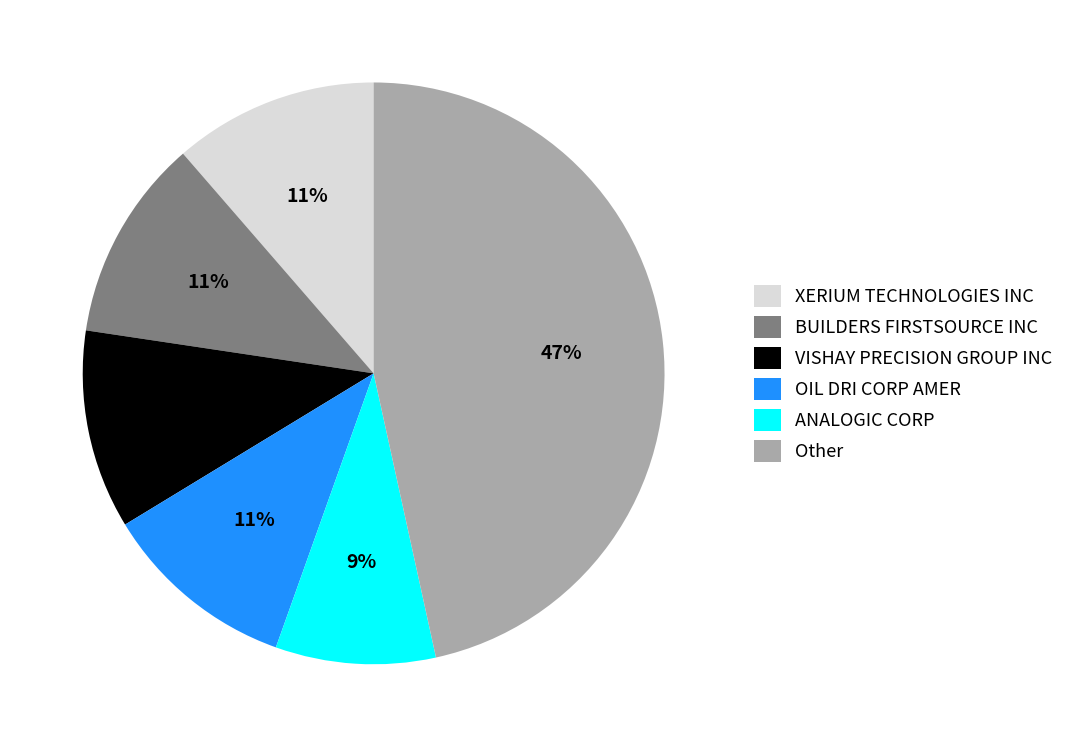

Which category has the smallest portion of the pie?

ANALOGIC CORP